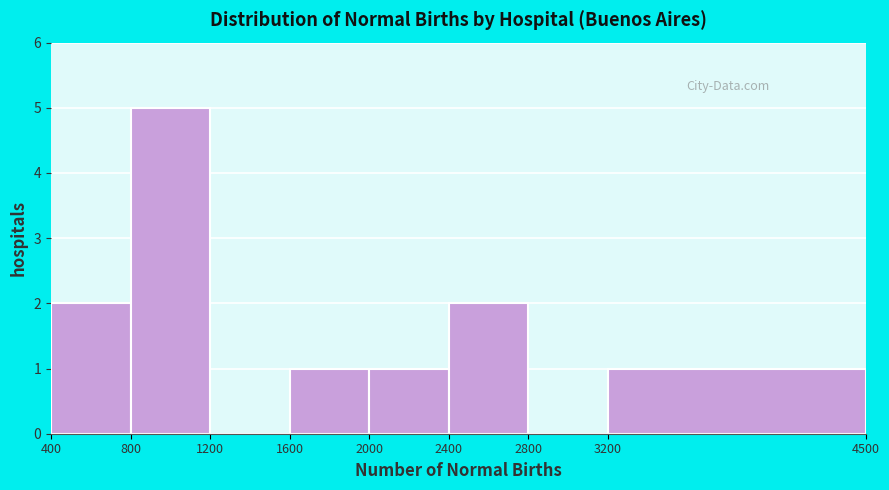

Reading left to right, transcribe this chart: for each bar, give the range it covers on the x-axis and its height. The values are not printed on the chart, so give them approximately, as read against the axis.

400 to 800: 2
800 to 1200: 5
1200 to 1600: 0
1600 to 2000: 1
2000 to 2400: 1
2400 to 2800: 2
2800 to 3200: 0
3200 to 4500: 1